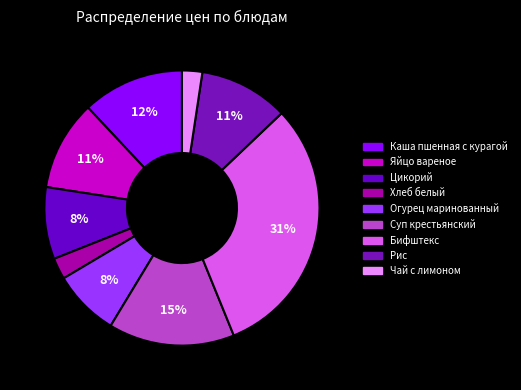

Is the sum of Яйцо вареное and Огурец маринованный greater than half?

No